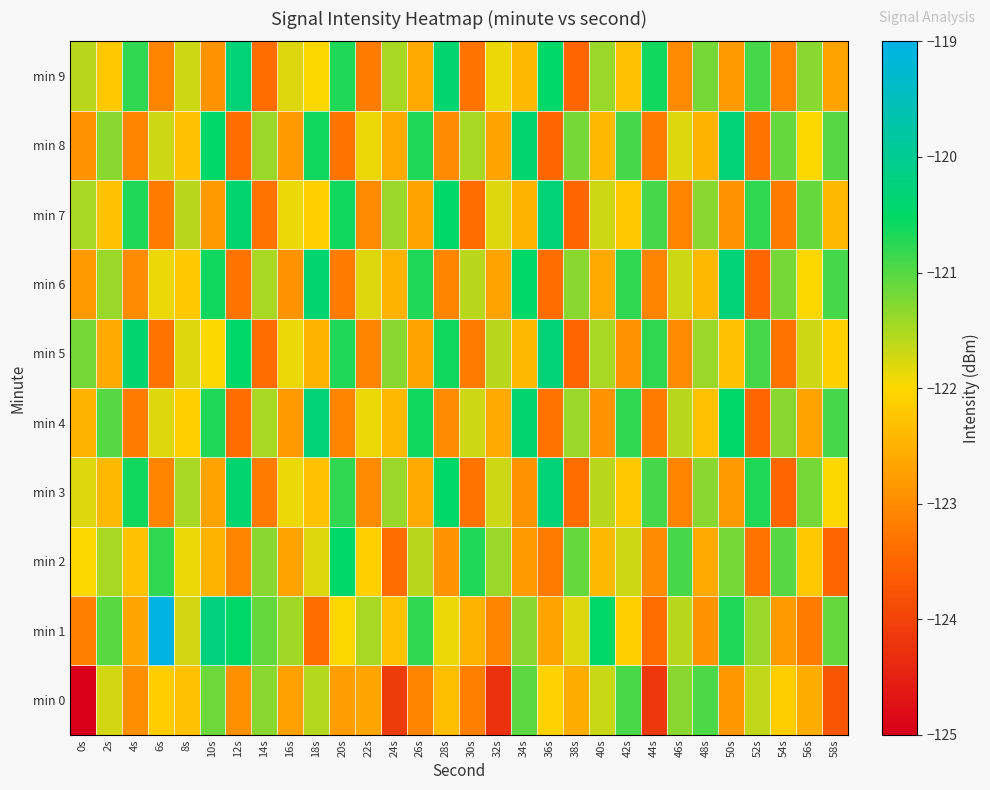

Between 22s and 40s, which is larger?

40s